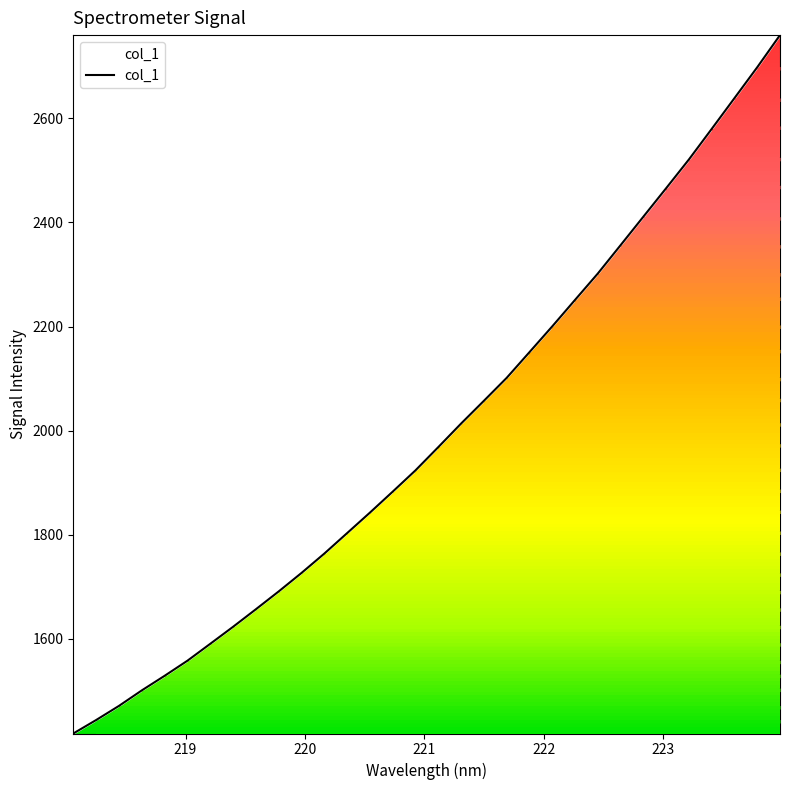

Does the chart have visible grid lines?

No